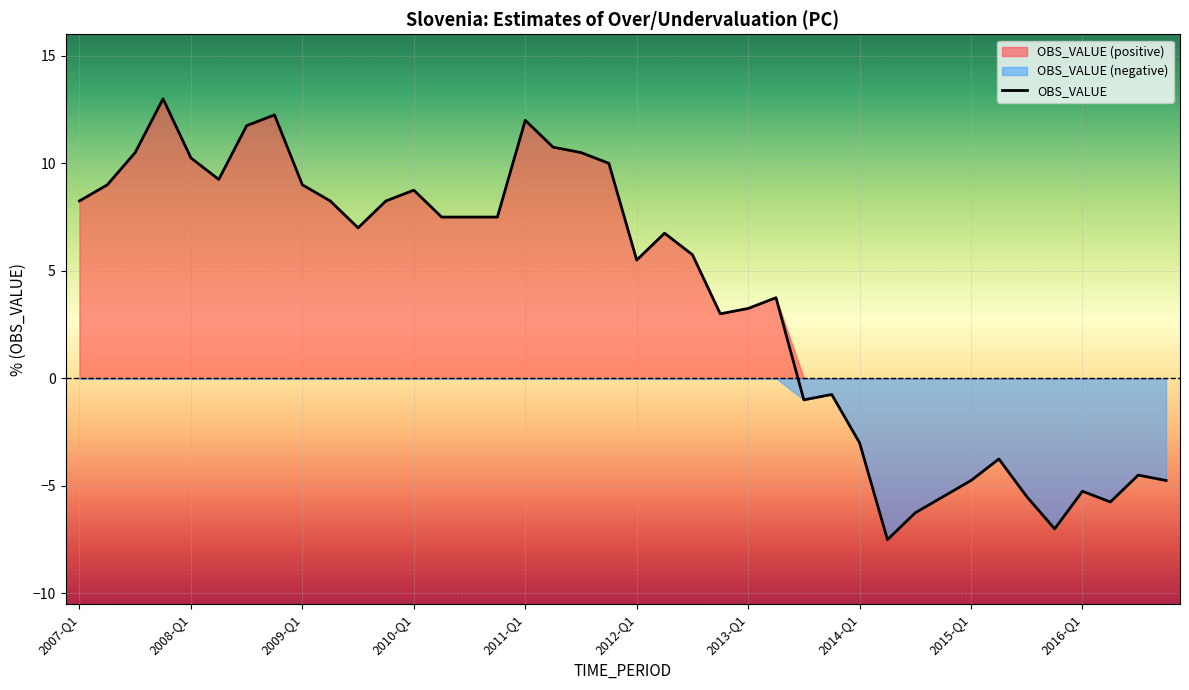

At which label does the data first exceed 7?

2007-Q1